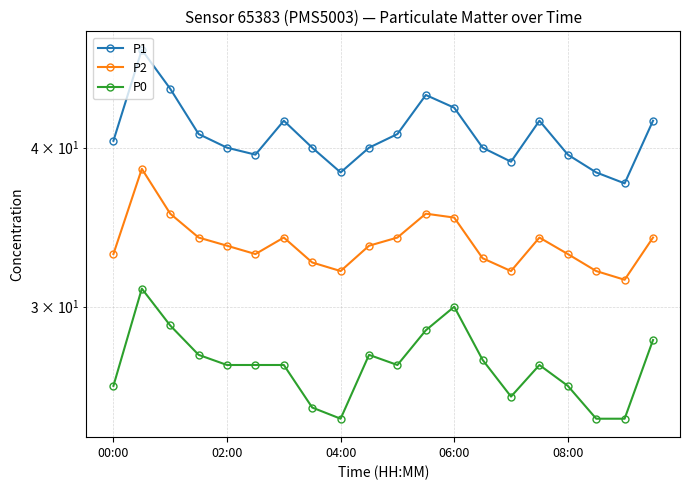

Is it true that P0 equals 24.5 at 18?

True